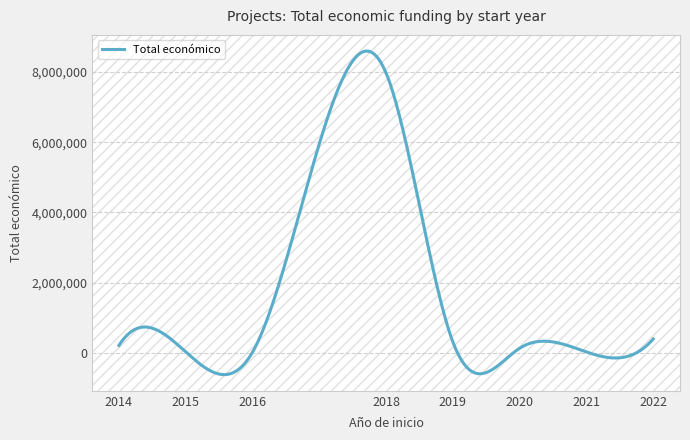

What is the difference between the maximum and minimum values?

9216239.2